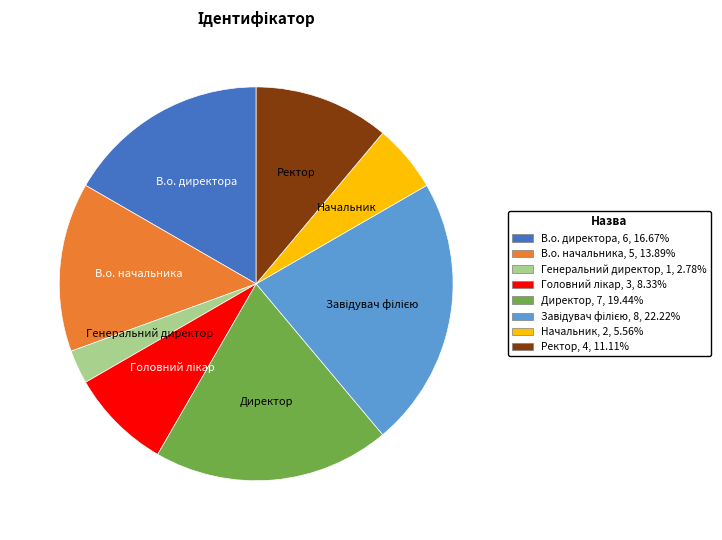

Which category has the smallest portion of the pie?

Генеральний директор